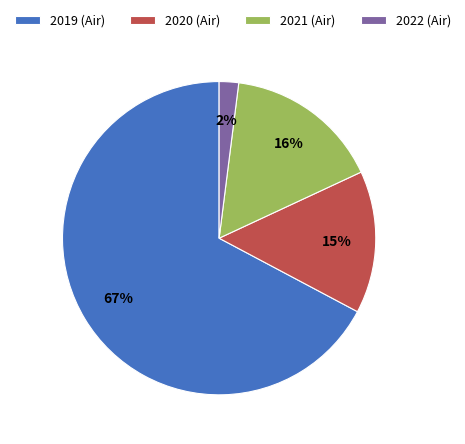

To the nearest percent, what is the average slice percentage?

25%